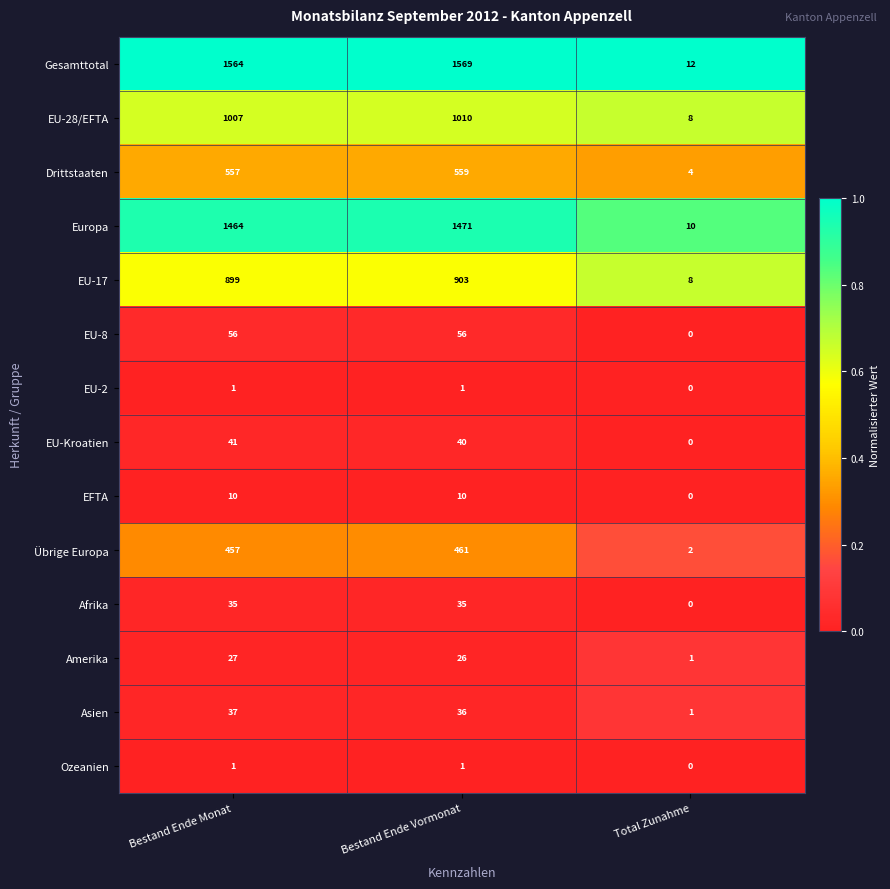

At which category is the sum across all series the highest?

Bestand Ende Vormonat